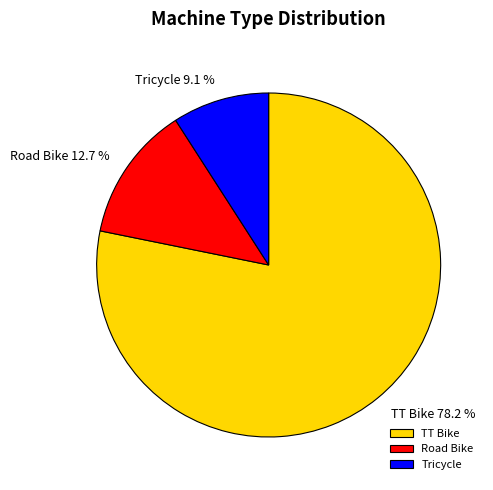

To the nearest percent, what is the difference between the largest and smallest slice percentages?

69%